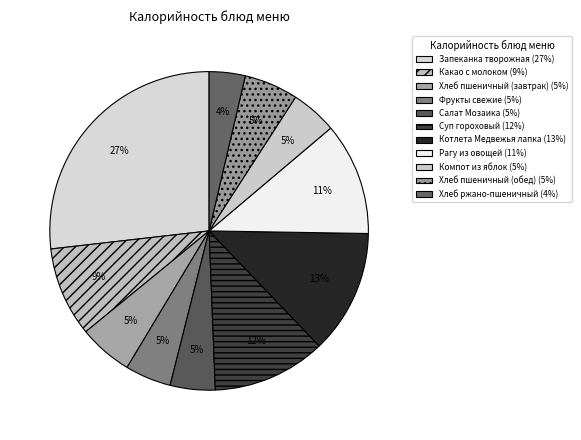

True or false: Рагу из овощей accounts for 11% of the total.

True